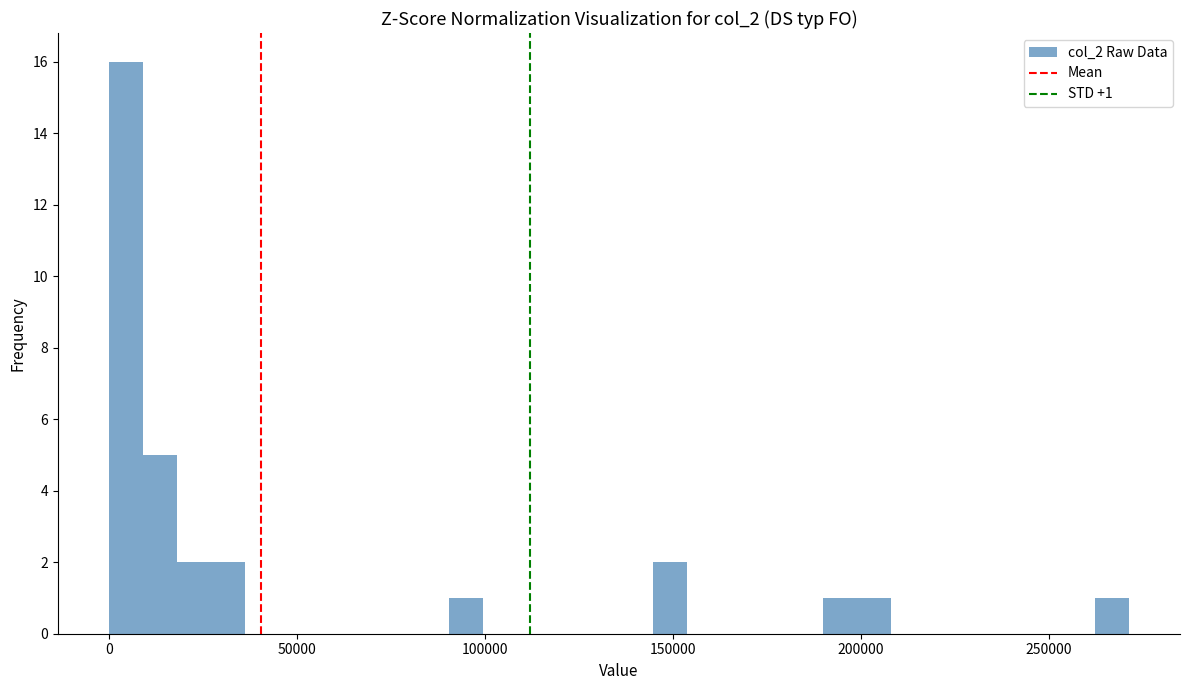

Read against the x-axis, roughly where is the centre of the tallest bar?

5000